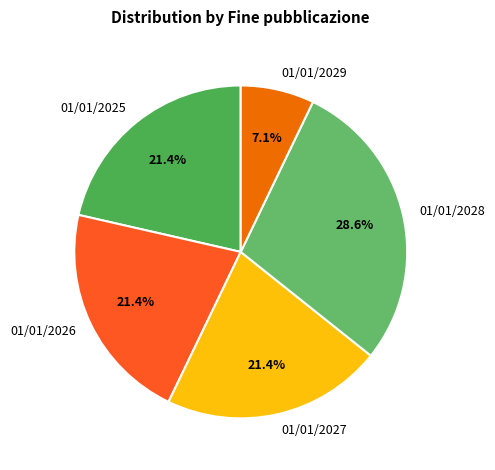

What is the smallest slice in the pie chart?

01/01/2029